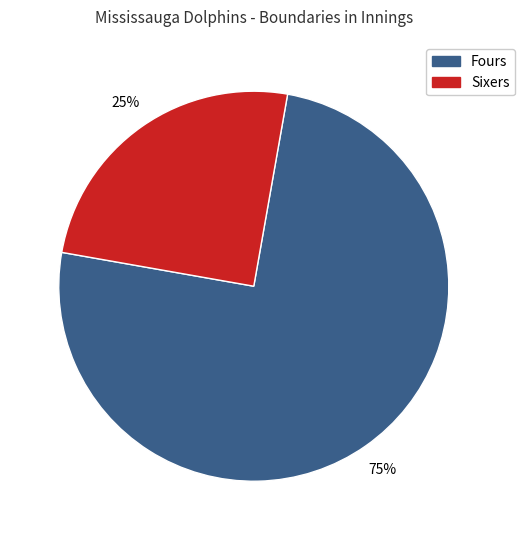

To the nearest percent, what is the average slice percentage?

50%